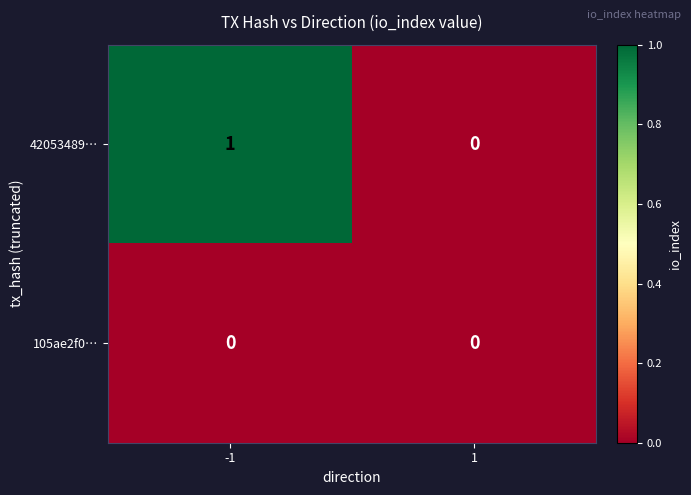

The value of 105ae2f0… at 1 is 0. True or false?

True